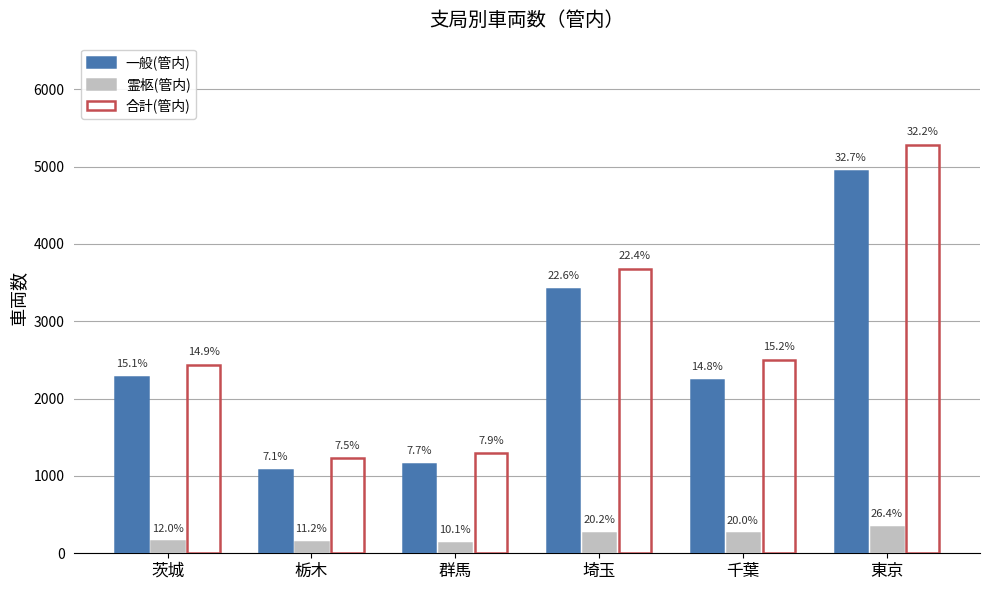

List the series in order of their peak value, lowest first.

霊柩(管内), 一般(管内), 合計(管内)